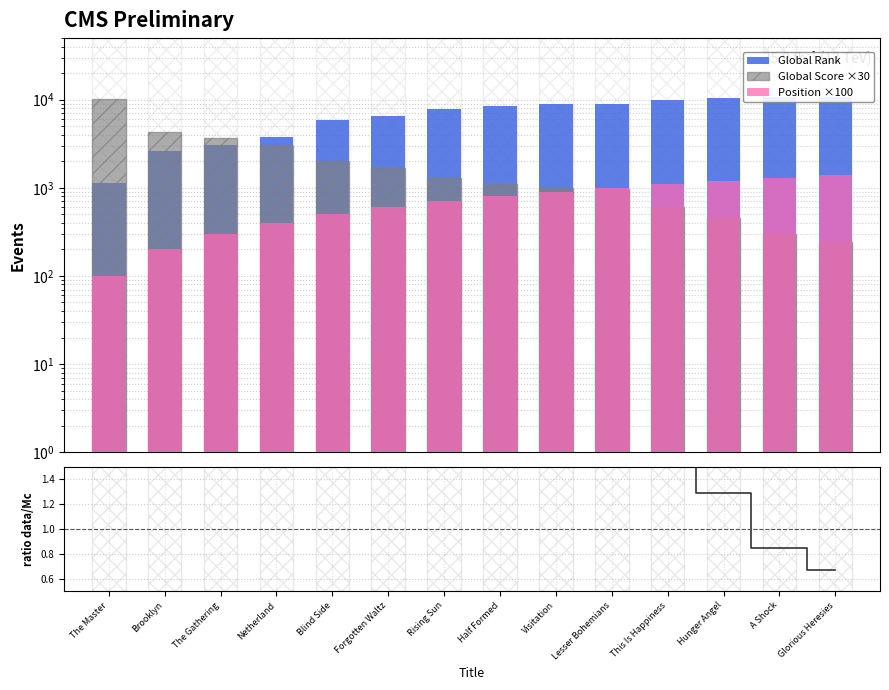

True or false: Position ×100 has a value of 502.4 at The Gathering.

False